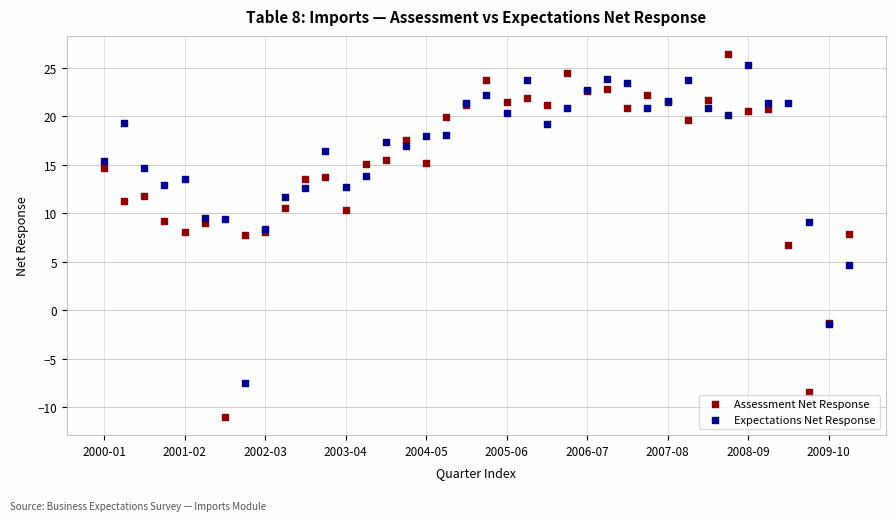

Which series has the largest Y range (max minus min)?

Assessment Net Response